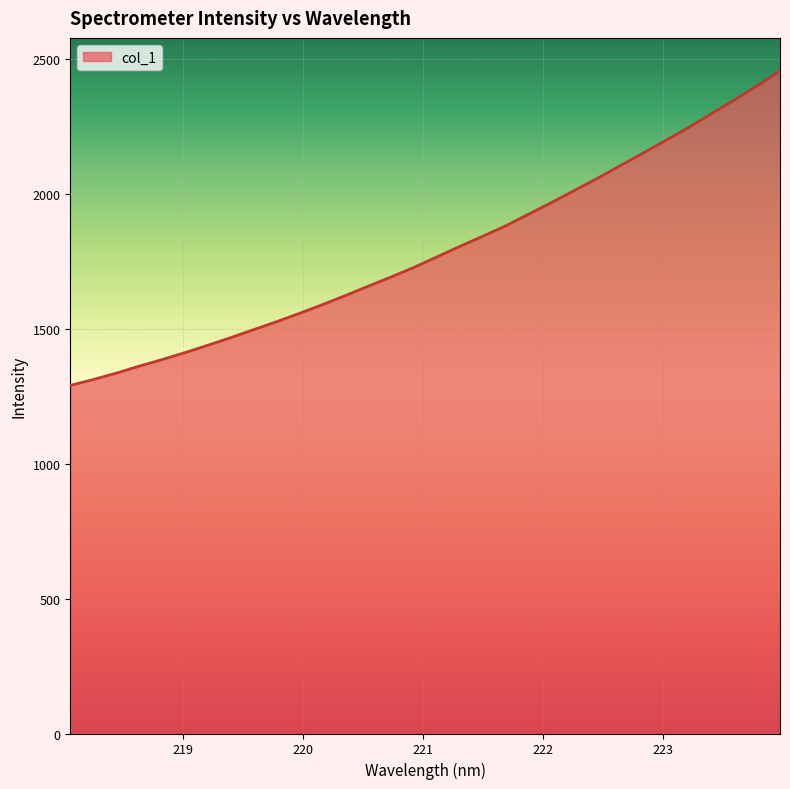

What is the maximum value shown in the chart?

2457.3